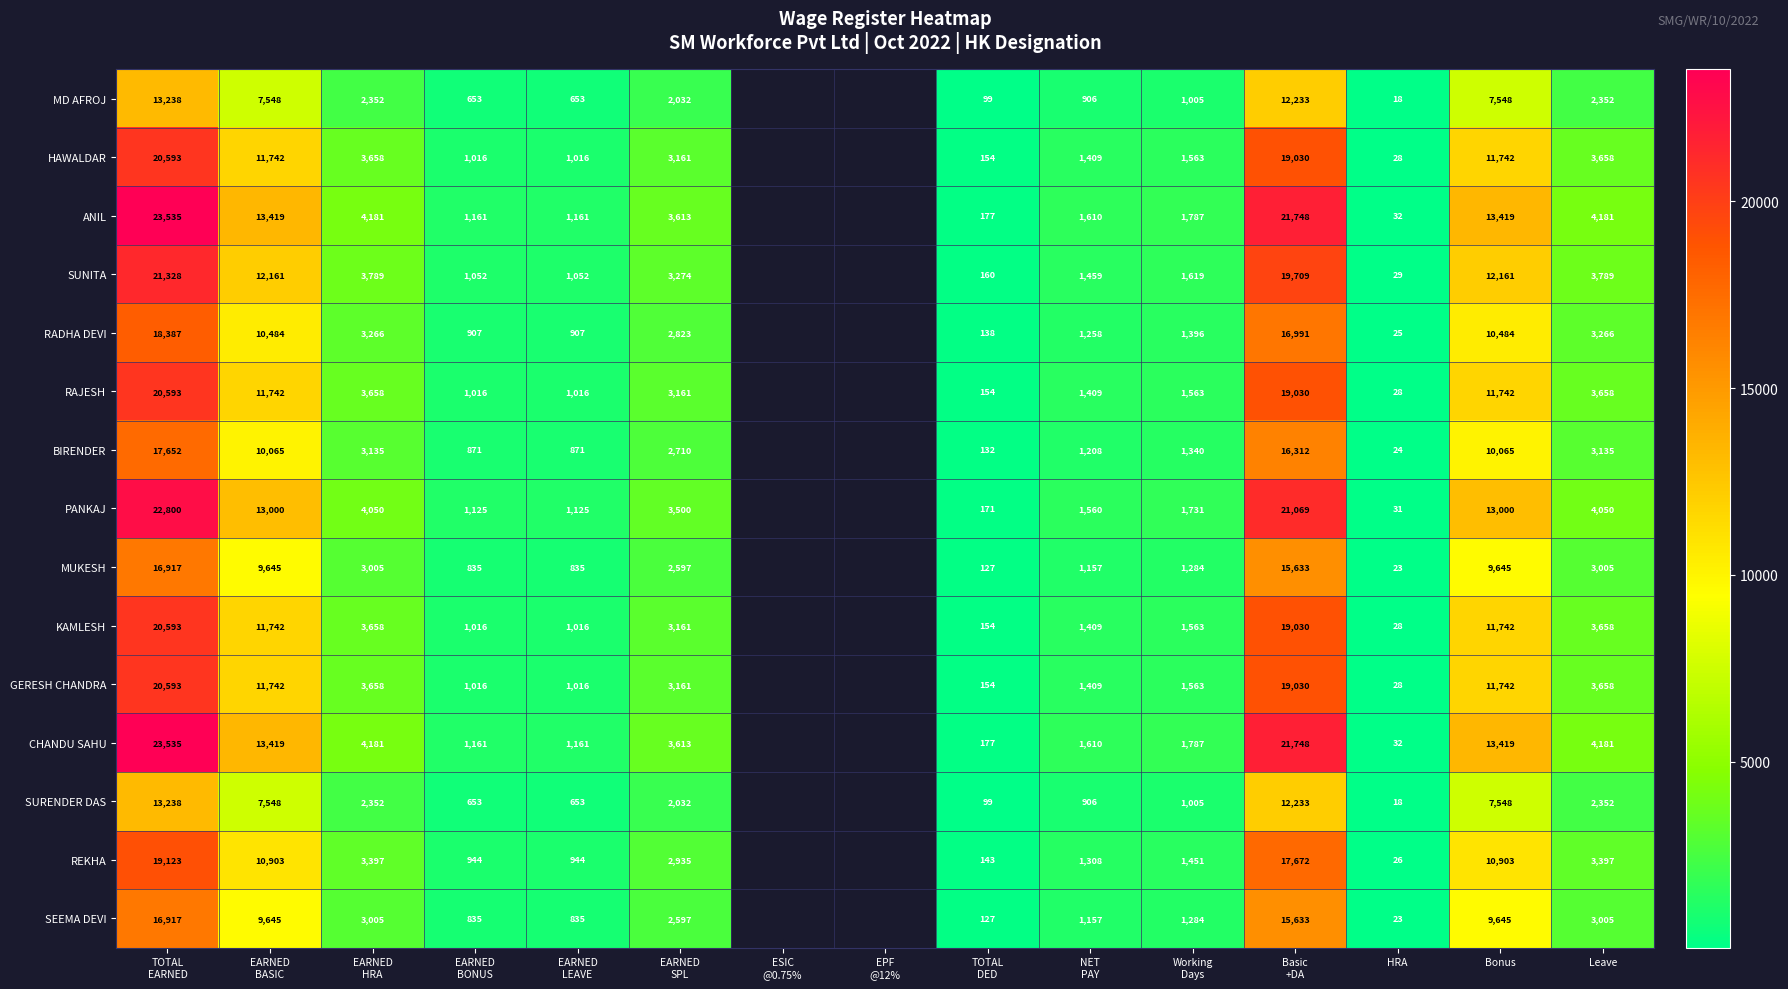

True or false: RAJESH has a value of 771 at Leave.

False